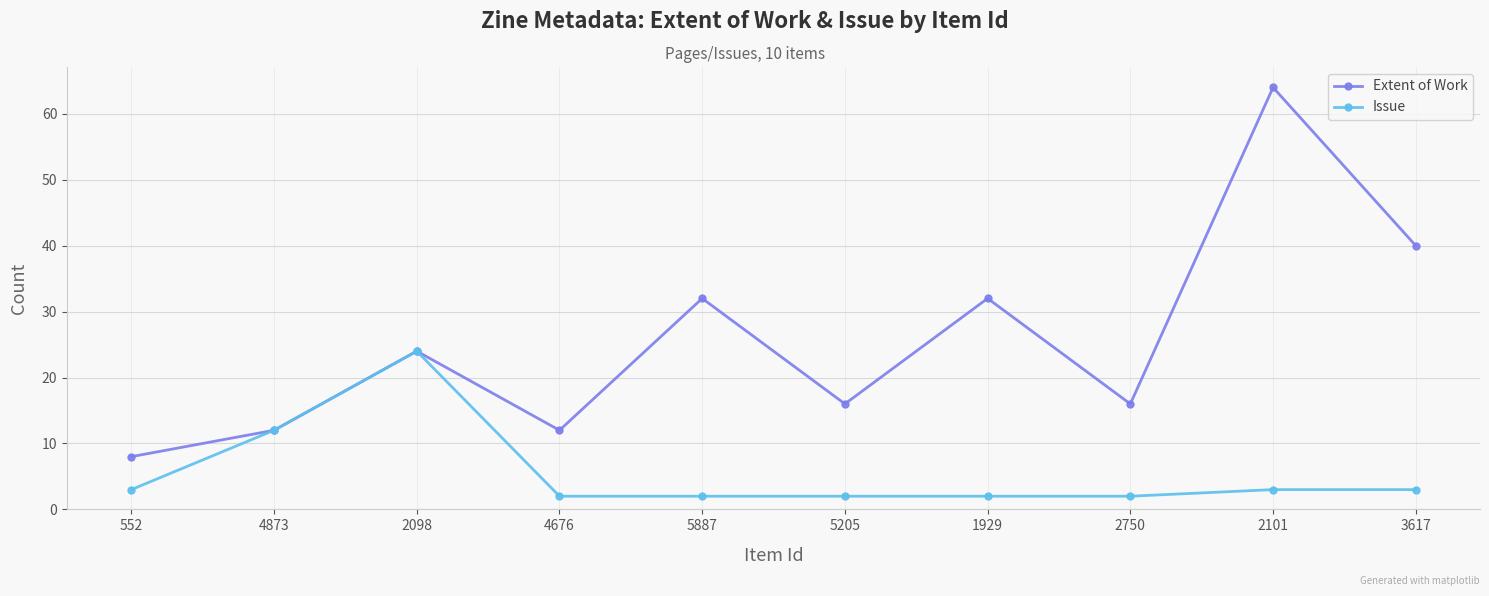

What is the label of the 7th point from the left?

1929